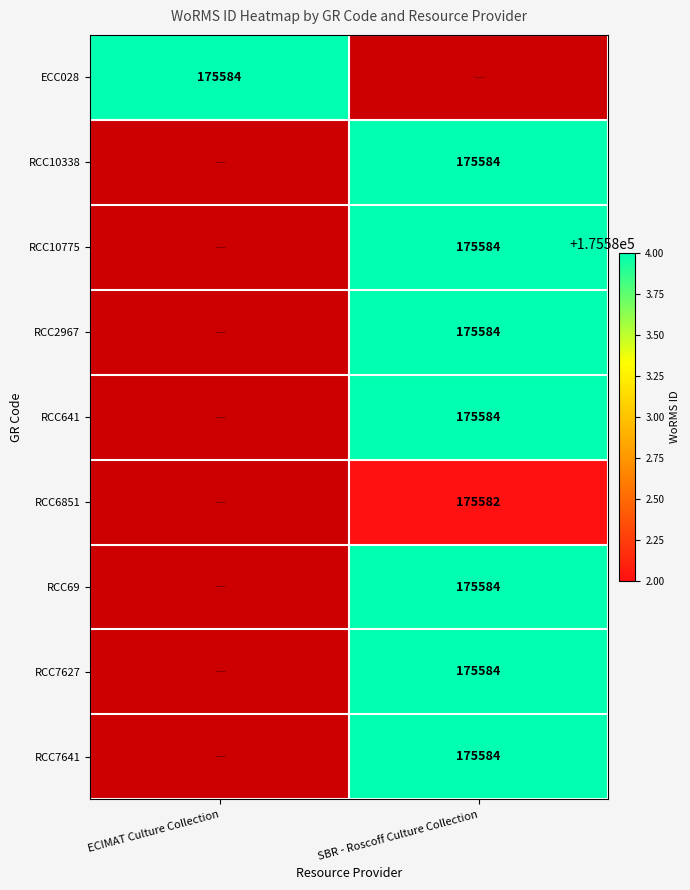

At how many categories does at least one series exceed 175583?

2